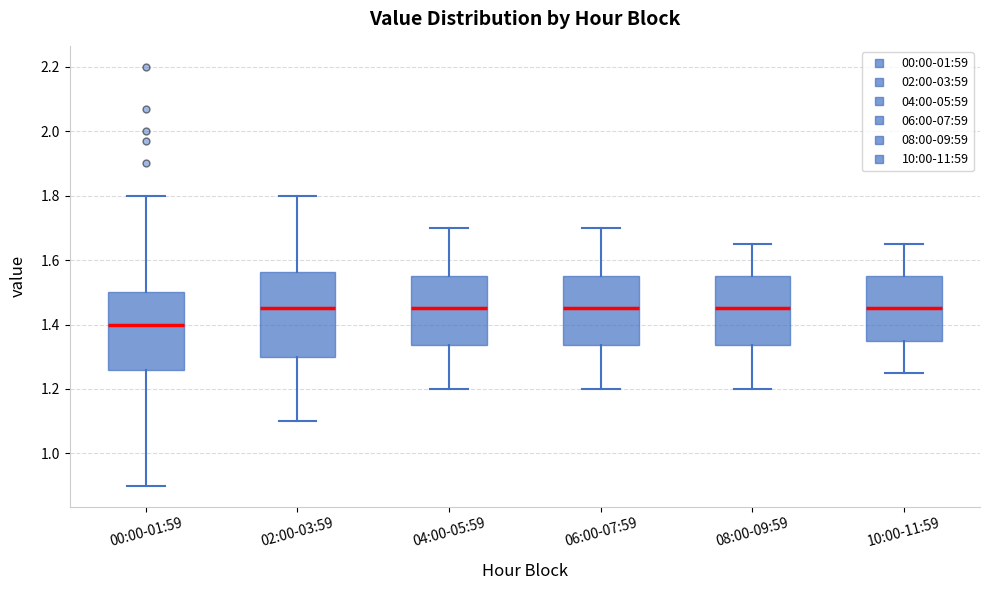

Reading left to right, transcribe this box plot: for each box, give where its median line is, the range the box spans, and where its two whiskers end, as read against the y-axis. The values are not printed on the chart, so give them approximately, as read against the axis.

00:00-01:59: median 1.40, box 1.26 to 1.50, whiskers 0.90 to 1.80
02:00-03:59: median 1.46, box 1.30 to 1.56, whiskers 1.10 to 1.80
04:00-05:59: median 1.46, box 1.34 to 1.56, whiskers 1.20 to 1.70
06:00-07:59: median 1.46, box 1.34 to 1.56, whiskers 1.20 to 1.70
08:00-09:59: median 1.46, box 1.34 to 1.56, whiskers 1.20 to 1.66
10:00-11:59: median 1.46, box 1.36 to 1.56, whiskers 1.26 to 1.66